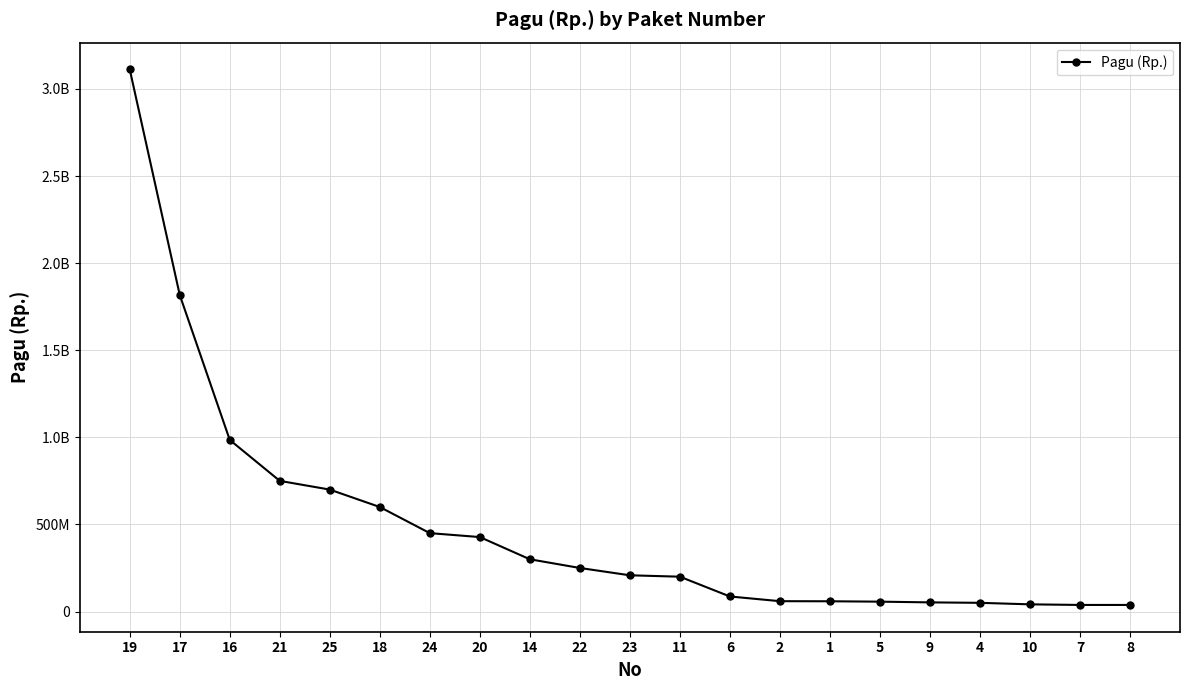

True or false: the data shows 184914930 at 18.

False